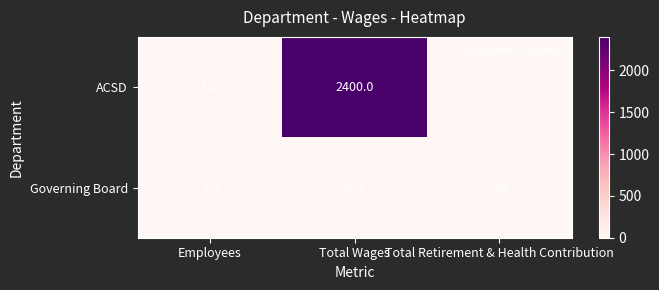

Rank the series by their average value, from lowest to highest.

Governing Board, ACSD